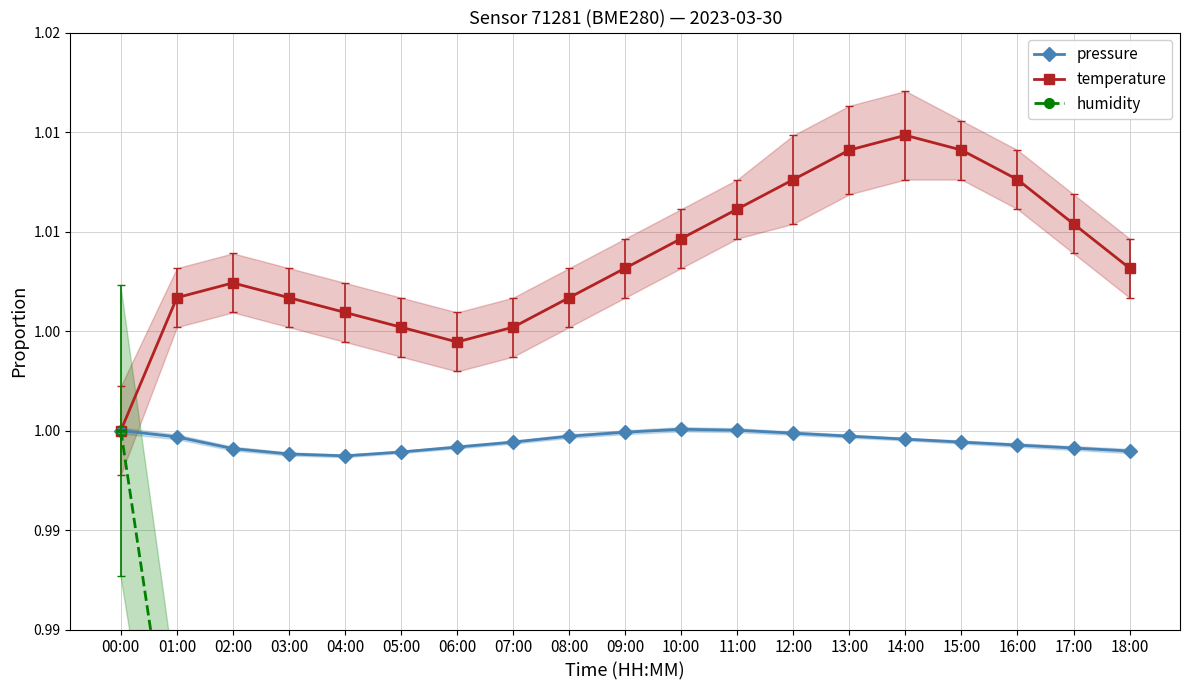

Read the temperature value at 03:00.

1.0